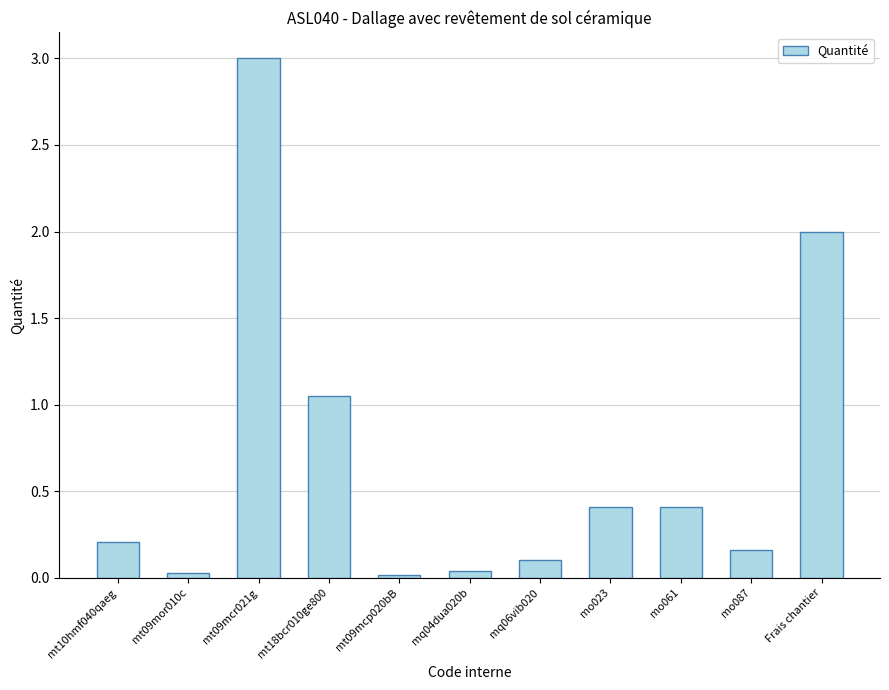

Which has a higher value, mt10hmf040qaeg or mo061?

mo061